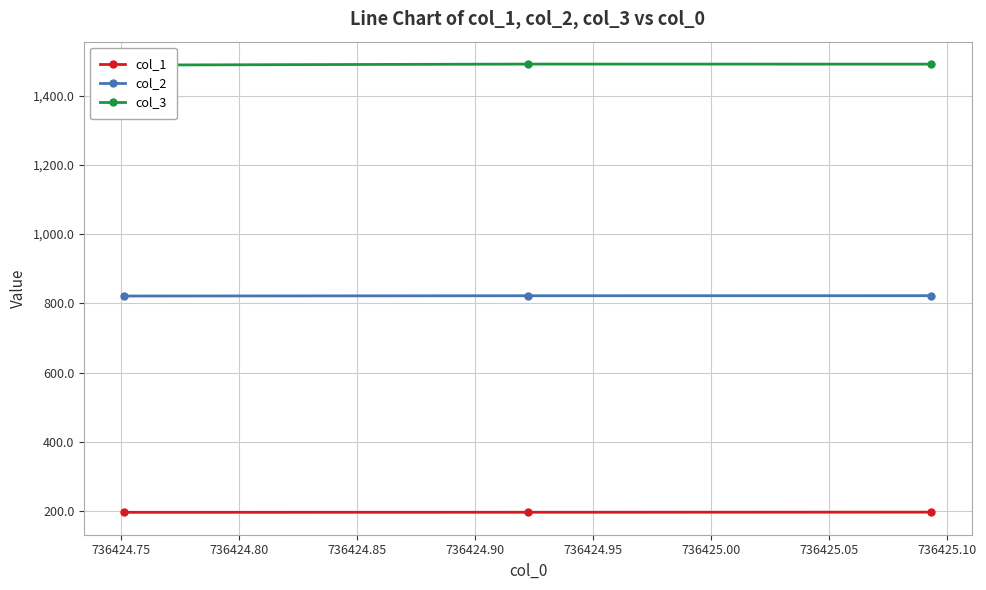

What is the maximum value for col_2?

822.0